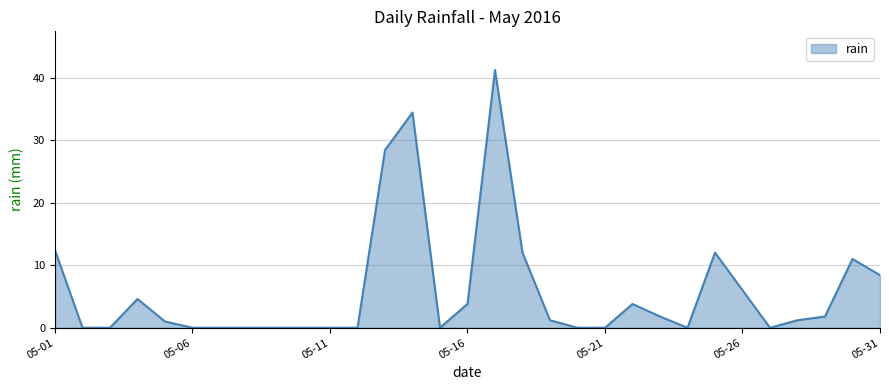

What is the difference between the maximum and minimum values?

41.2